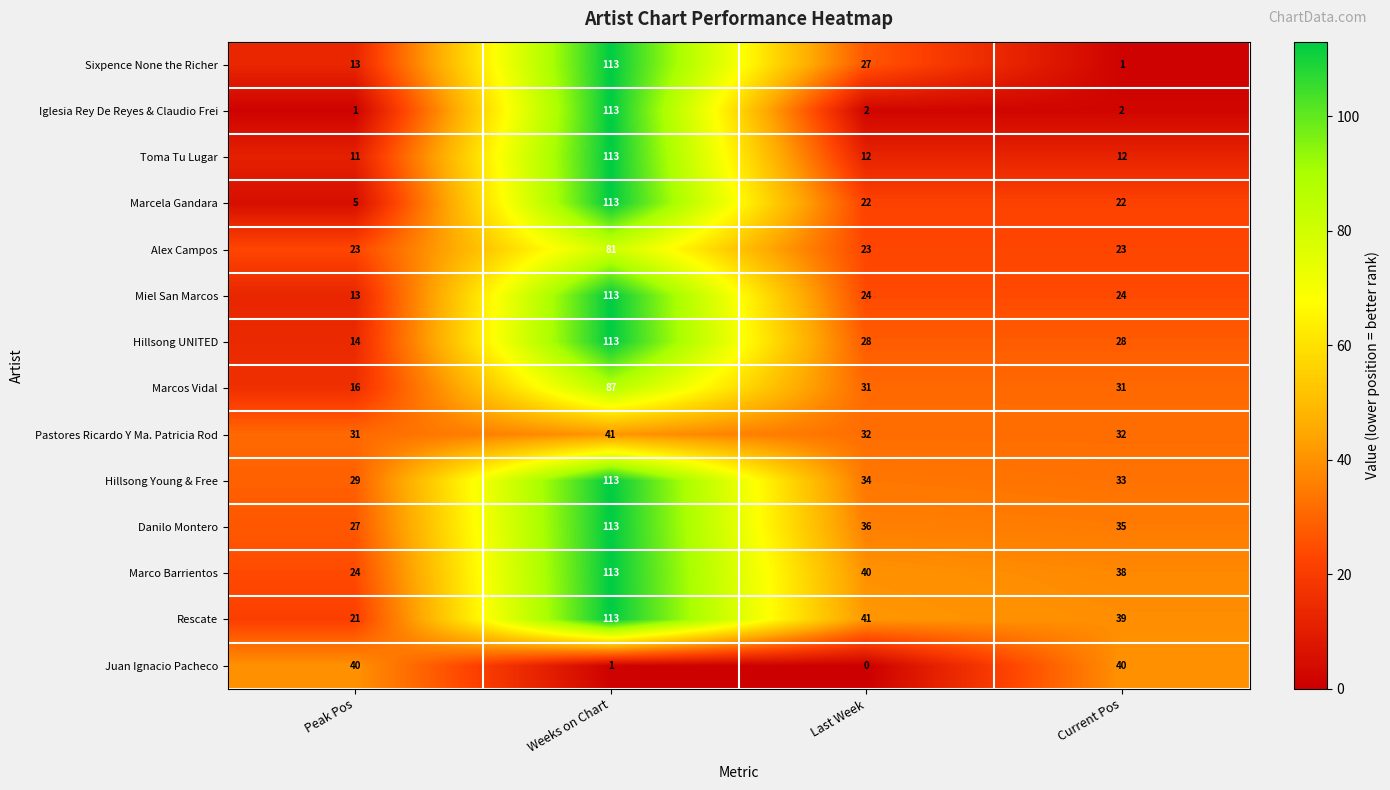

What is the approximate value of Alex Campos at Weeks on Chart?

81